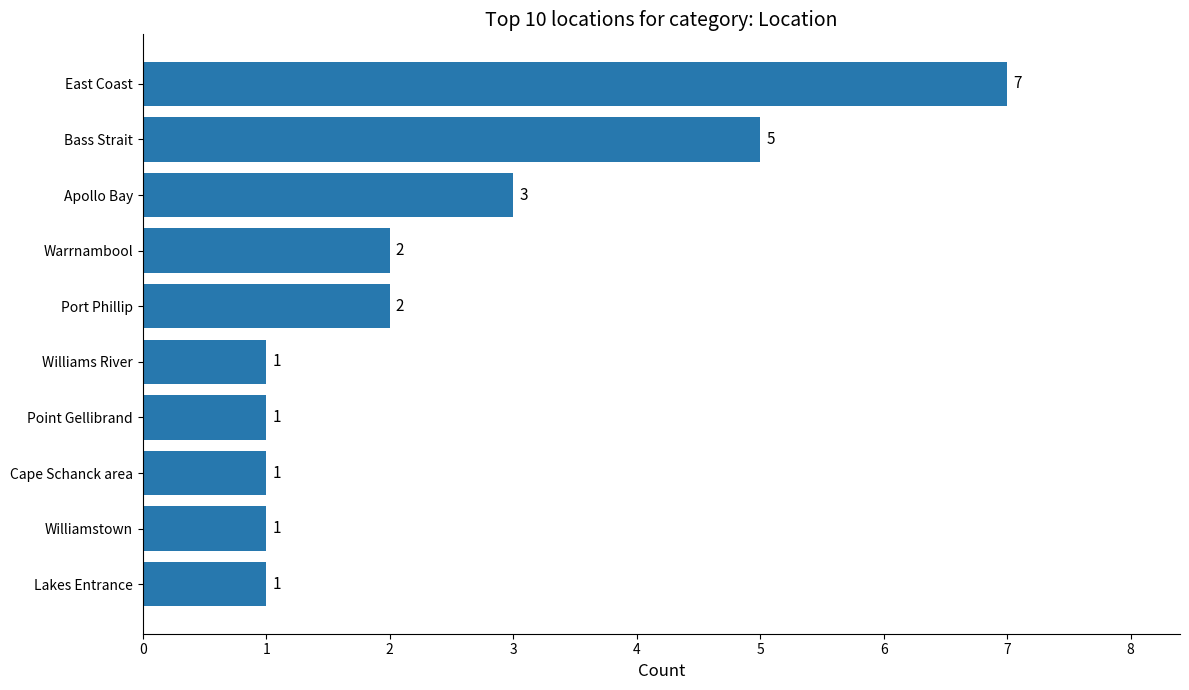

Between Warrnambool and Williamstown, which is larger?

Warrnambool